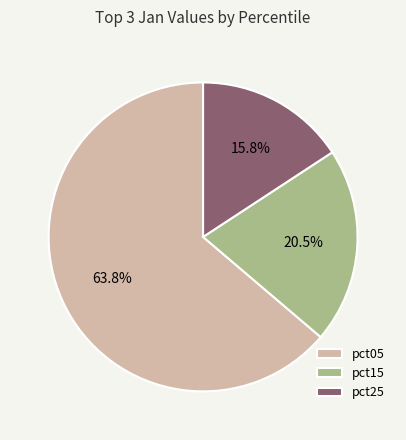

Between pct05 and pct15, which is larger?

pct05